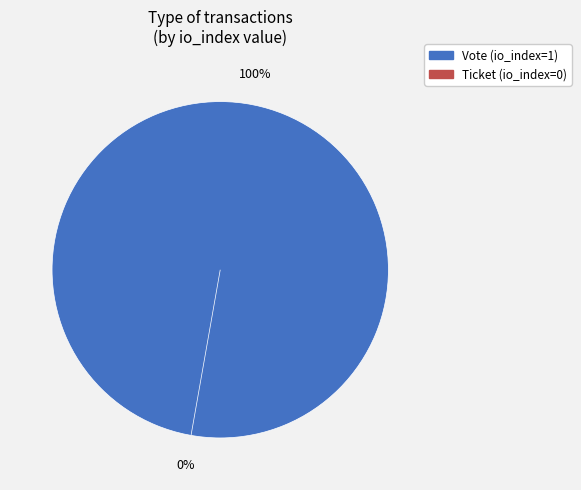

True or false: Ticket accounts for 0% of the total.

True